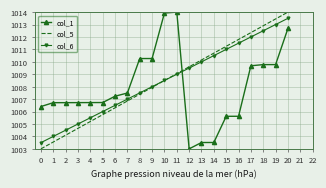

Which series changed the most between 6 and 14?

col_5